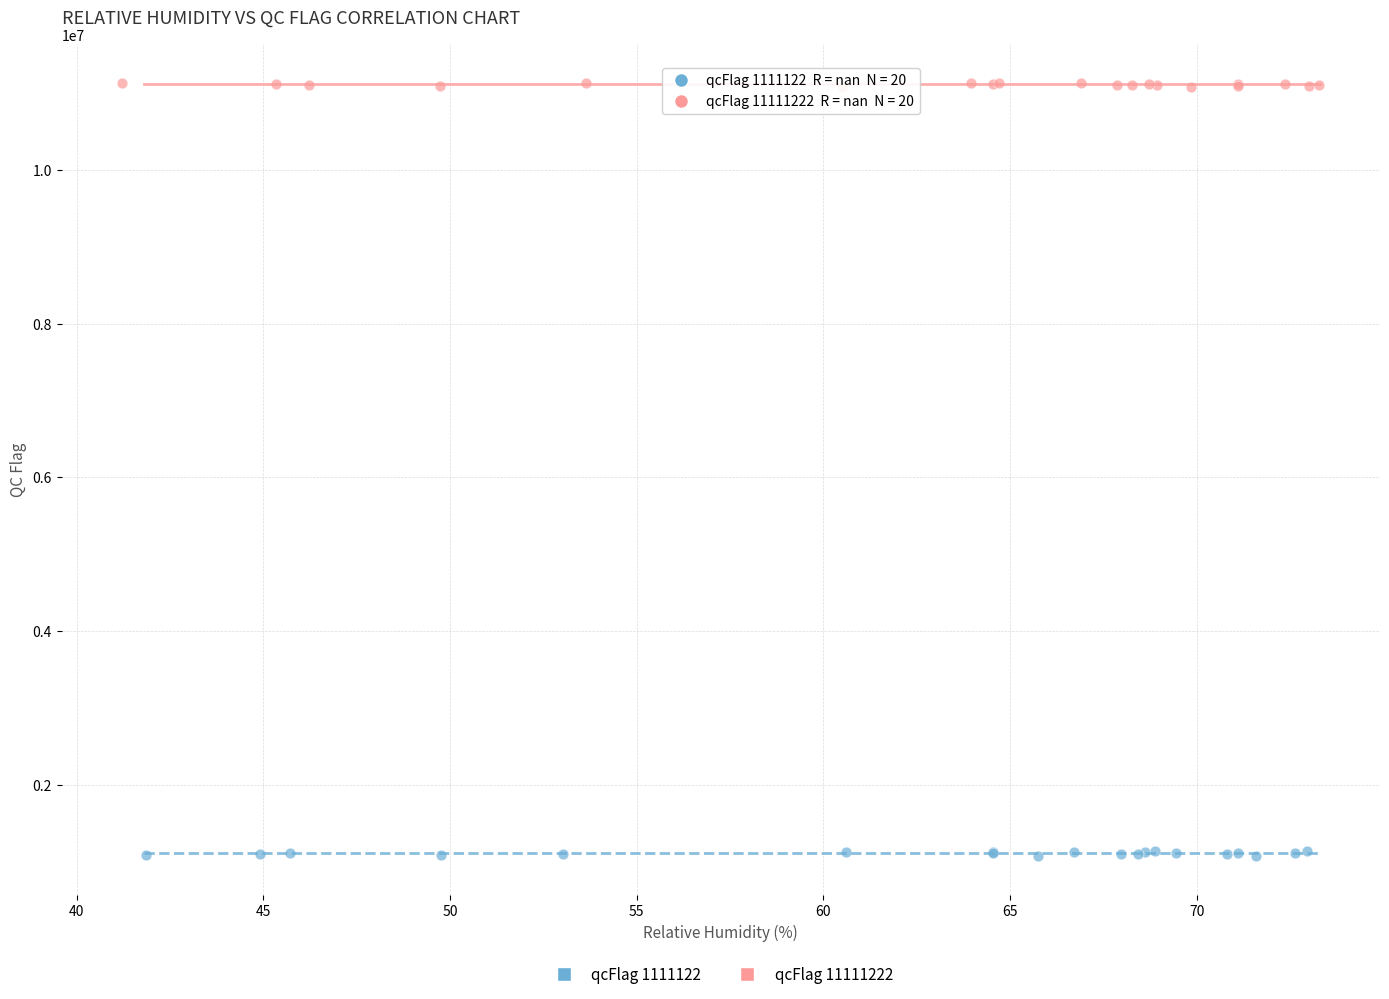

Which series reaches the minimum Y coordinate?

qcFlag 1111122